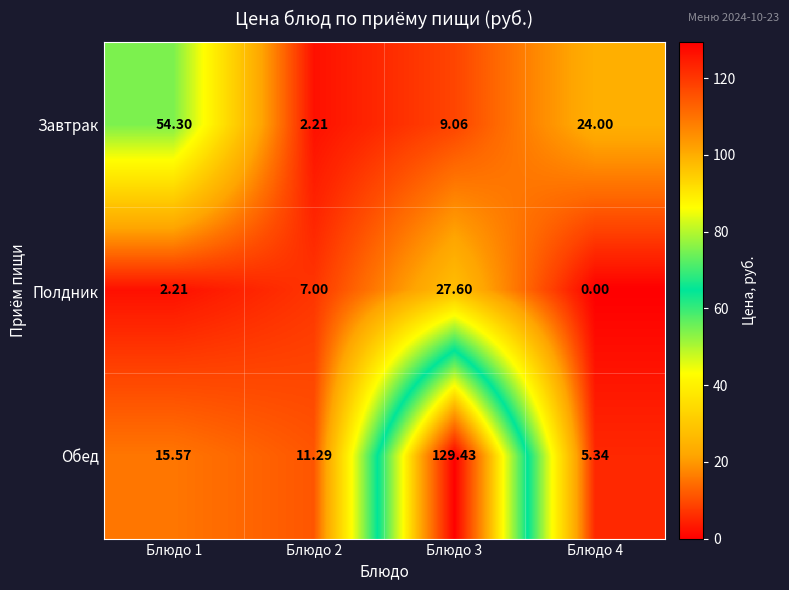

Which series has the largest range (max minus min)?

Обед